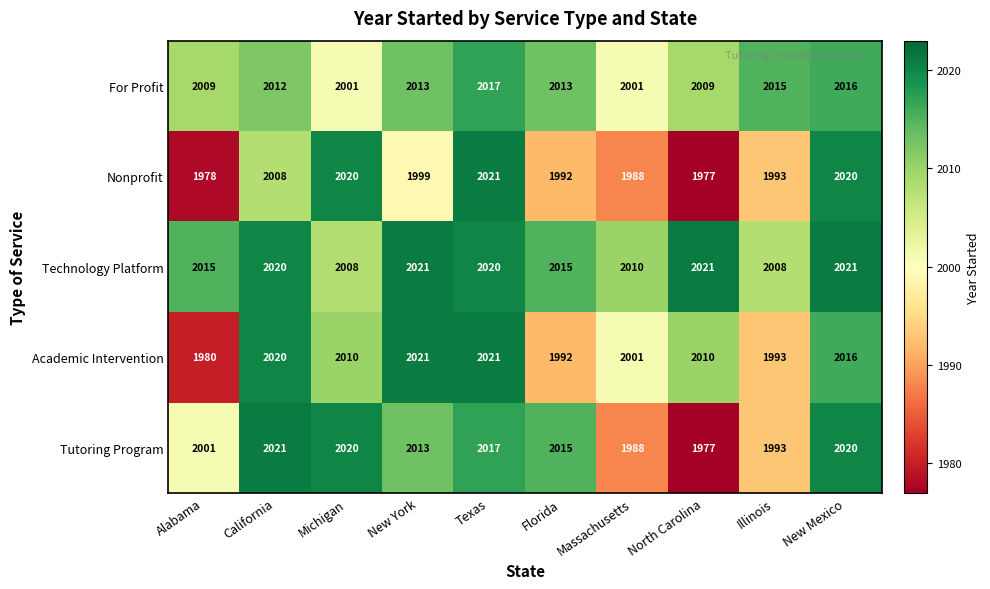

What is the spread (max minus min) of values at California?

13